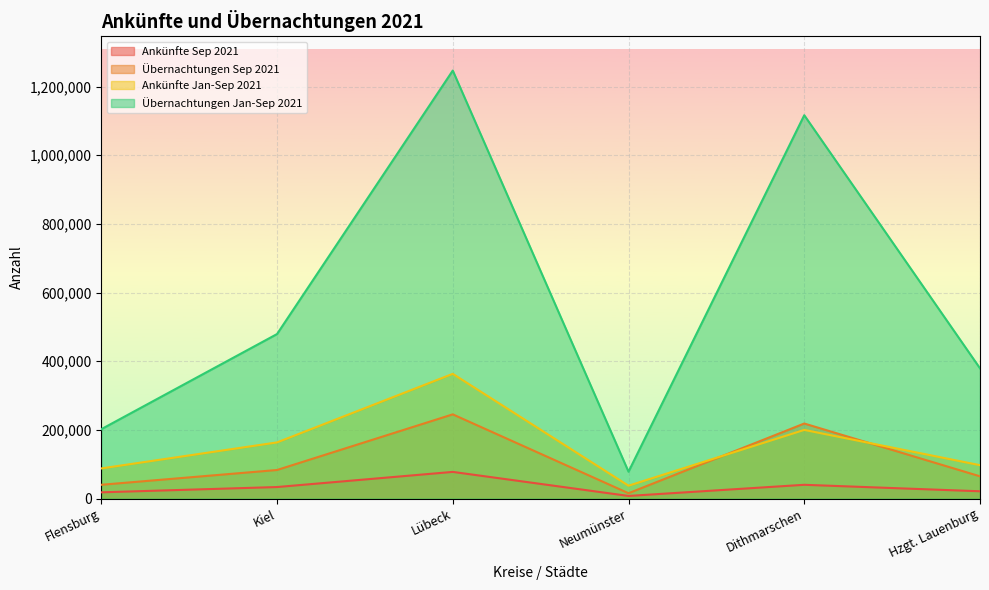

At which label does Übernachtungen Sep 2021 reach its minimum?

Neumünster